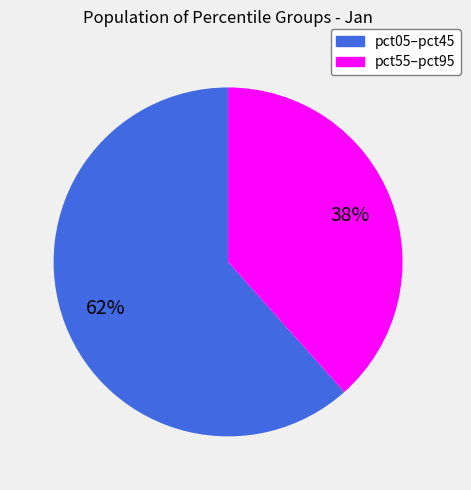

Is there a majority slice in this chart?

Yes